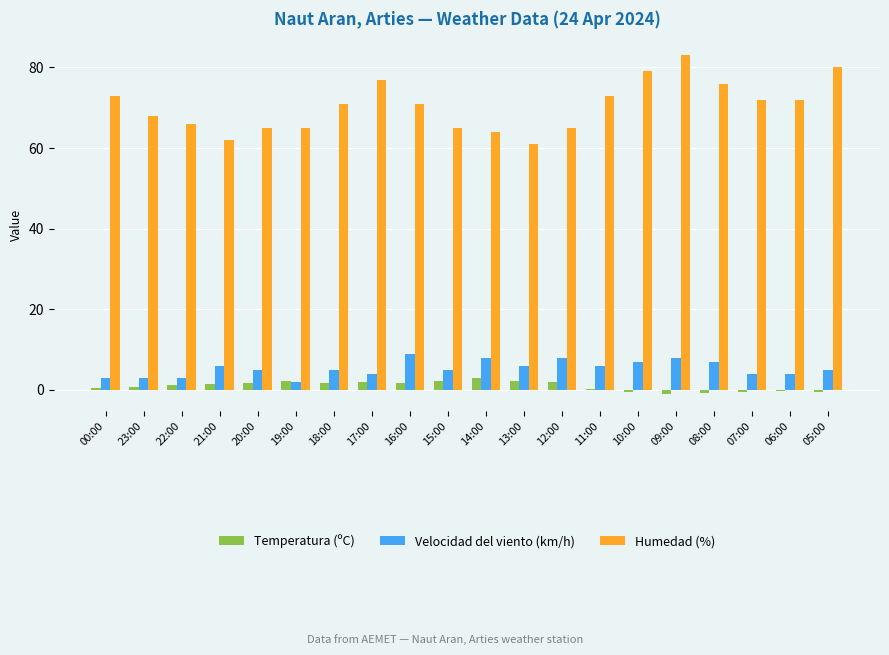

At which category does the chart reach its peak across all series?

09:00